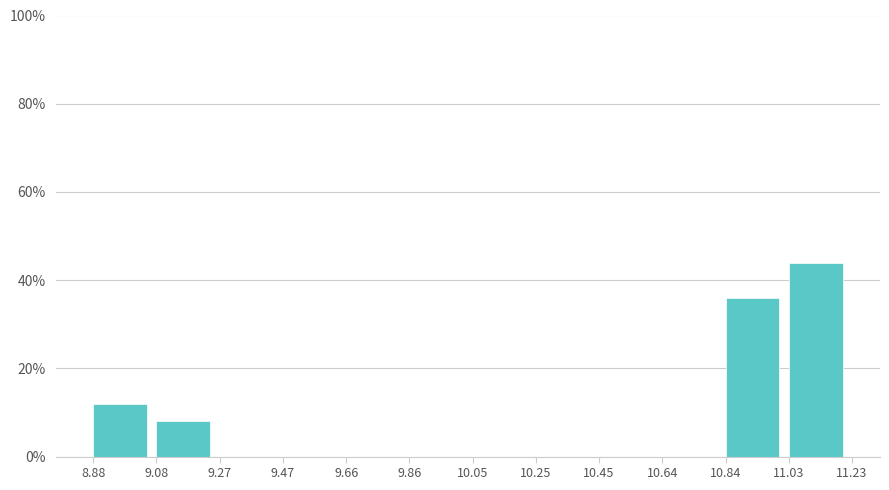

What is the height of the bar covering 9.08 to 9.27 on the x-axis? The values are not printed on the chart, so give them approximately, as read against the axis.

8